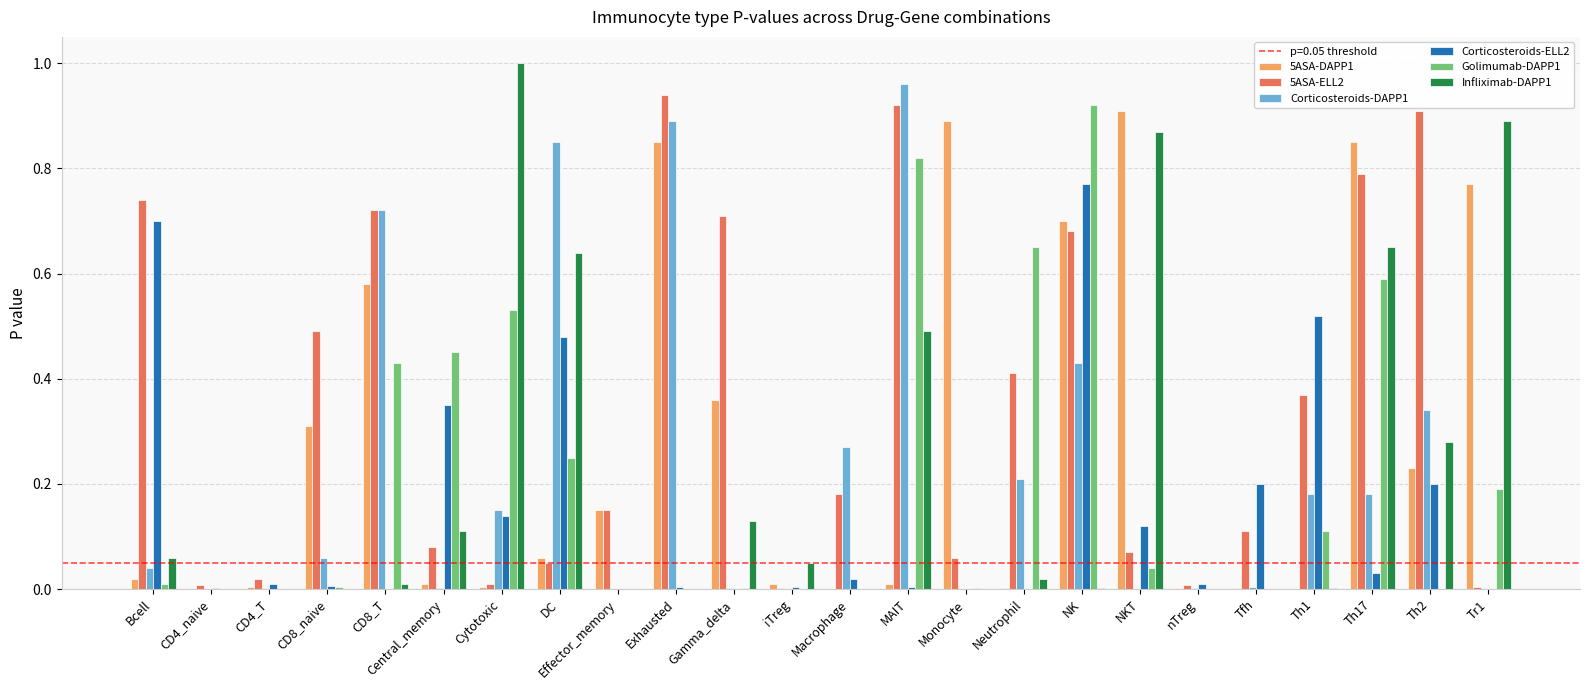

Is the value of Corticosteroids-DAPP1 at Bcell greater than the value of 5ASA-DAPP1 at Central_memory?

Yes